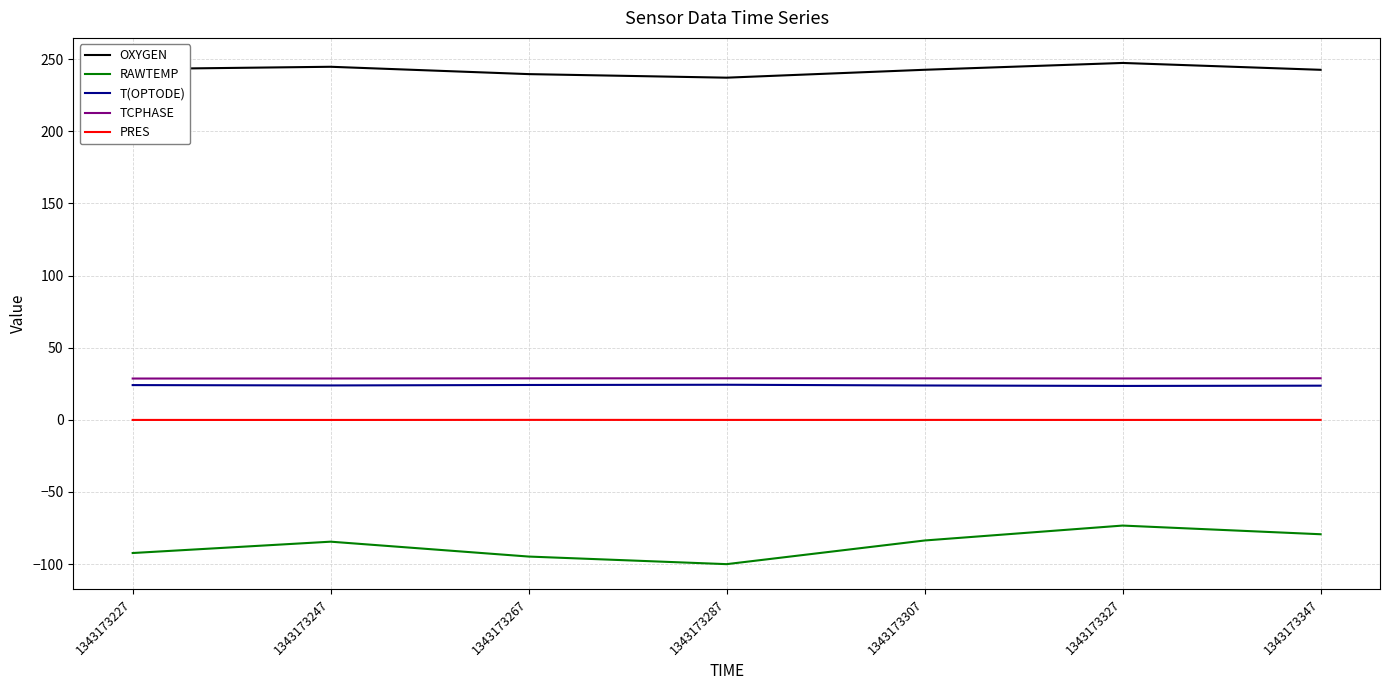

True or false: RAWTEMP has a value of -106.6 at 1343173327.

False